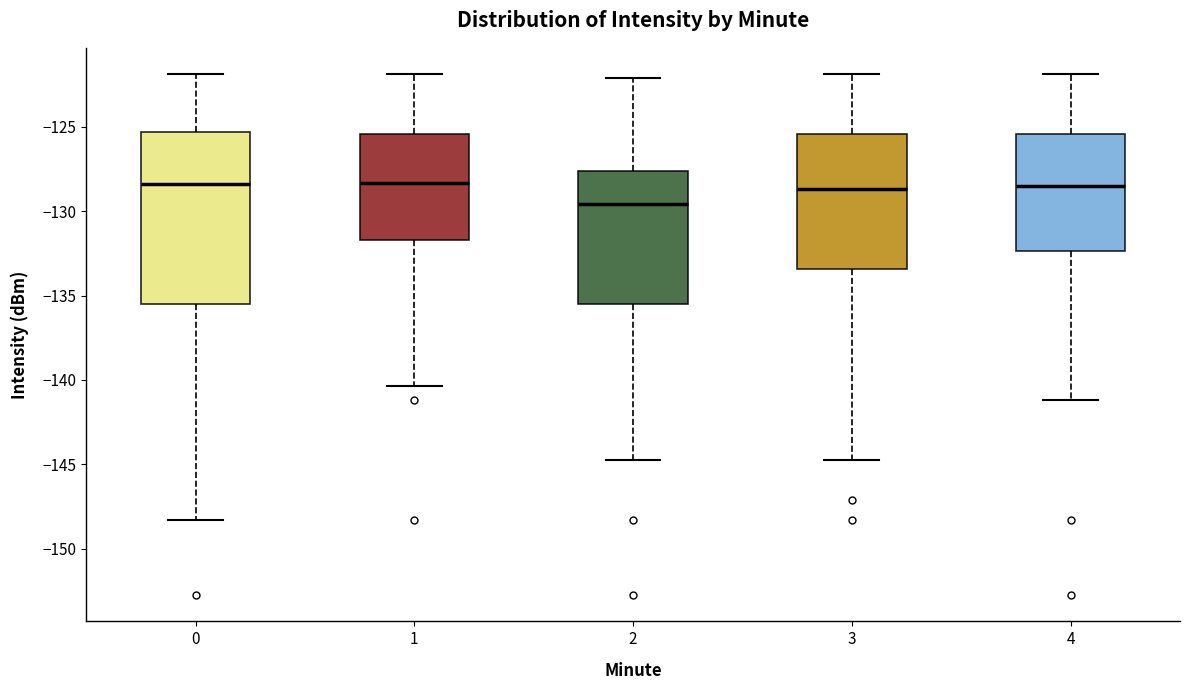

Reading left to right, transcribe this box plot: for each box, give where its median line is, the range the box spans, and where its two whiskers end, as read against the y-axis. The values are not printed on the chart, so give them approximately, as read against the axis.

0: median -128.5, box -135.5 to -125.5, whiskers -148.5 to -122.0
1: median -128.5, box -131.5 to -125.5, whiskers -140.5 to -122.0
2: median -129.5, box -135.5 to -127.5, whiskers -145.0 to -122.0
3: median -128.5, box -133.5 to -125.5, whiskers -145.0 to -122.0
4: median -128.5, box -132.5 to -125.5, whiskers -141.0 to -122.0